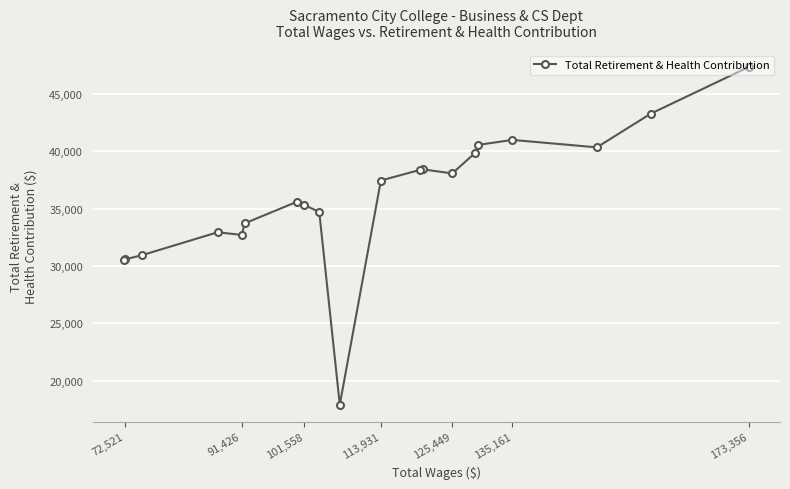

What is the maximum value shown in the chart?

47329